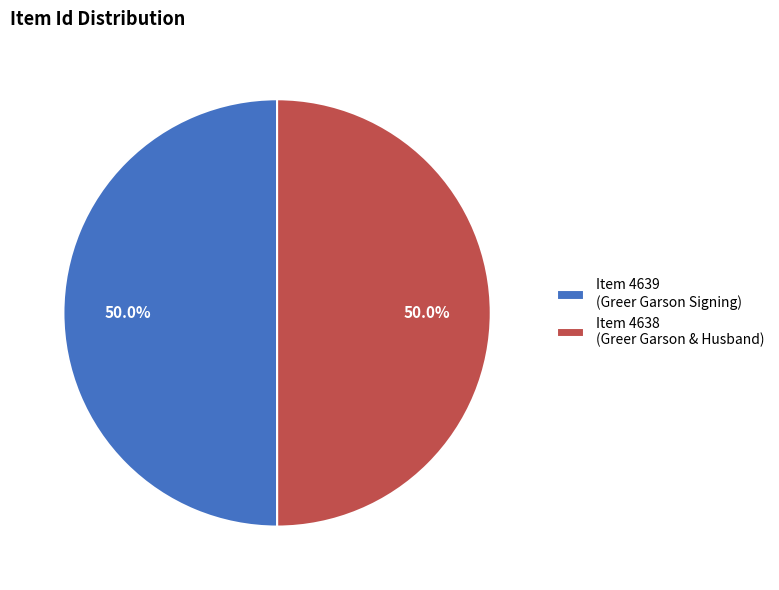

Do Item 4639 (Greer Garson Signing) and Item 4638 (Greer Garson & Husband) together represent more than half of the pie?

Yes